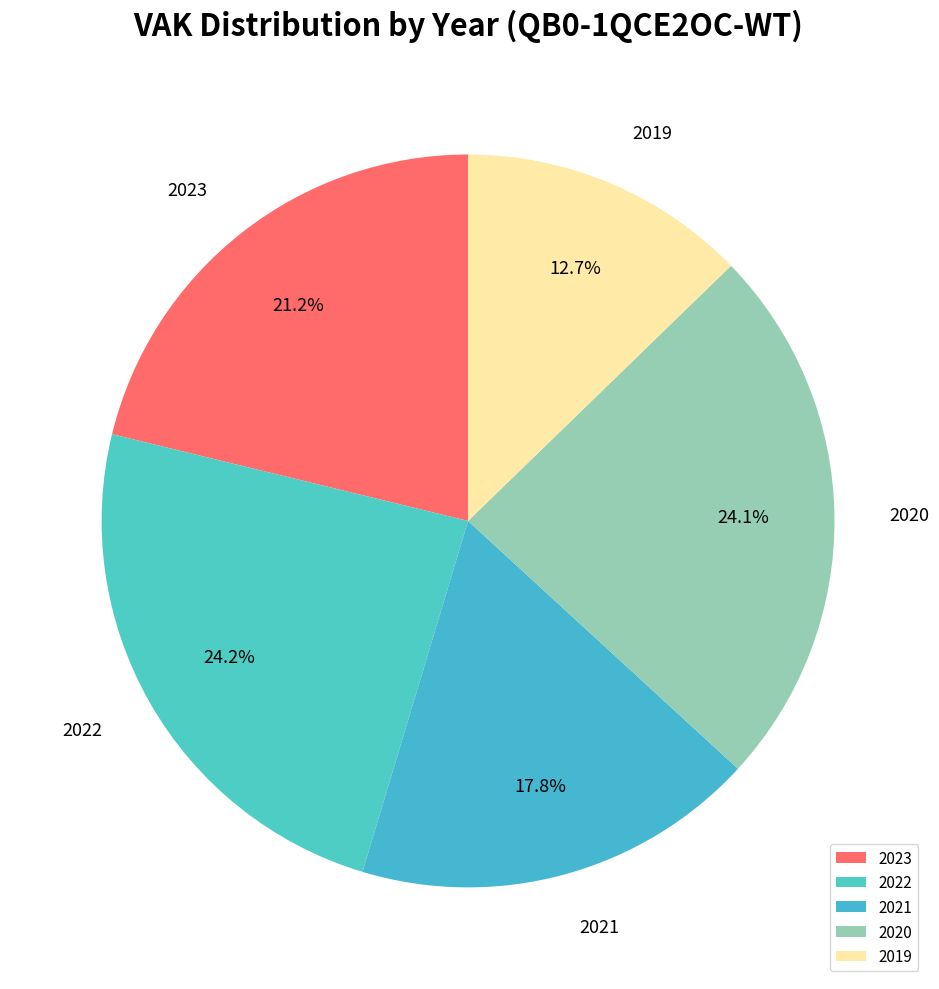

What is the ratio of the value at 2021 to the value at 2022?

0.7